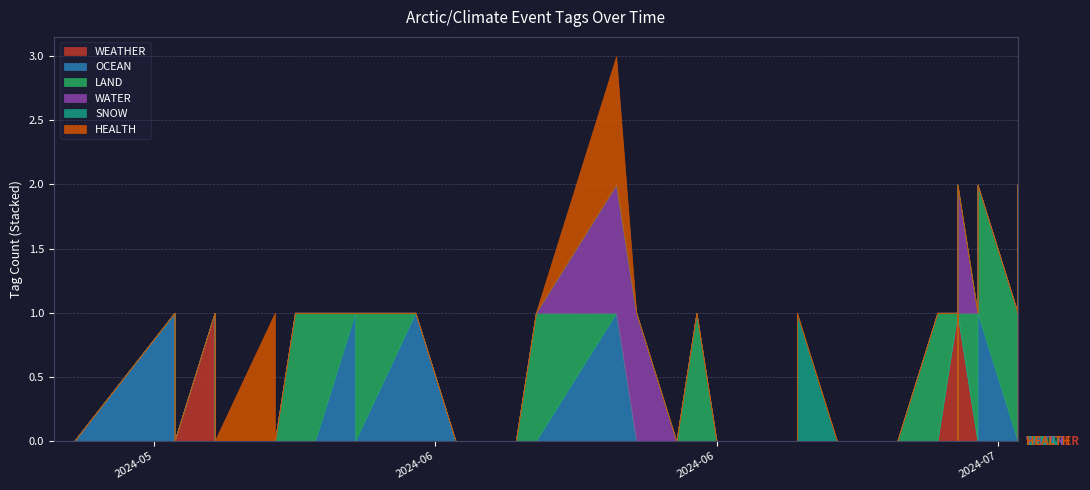

Where is SNOW nearest to the value 0?

2024-05-23